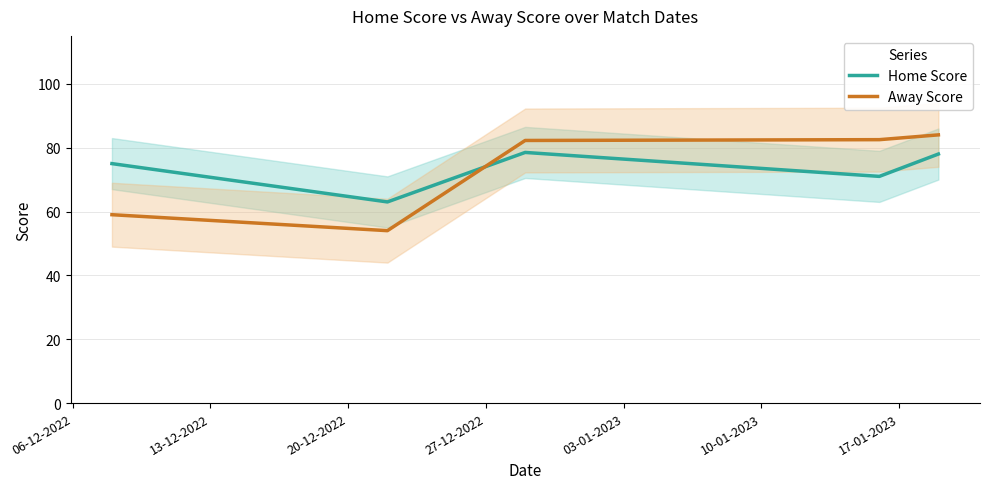

How many intersections are there between Home Score and Away Score?

1